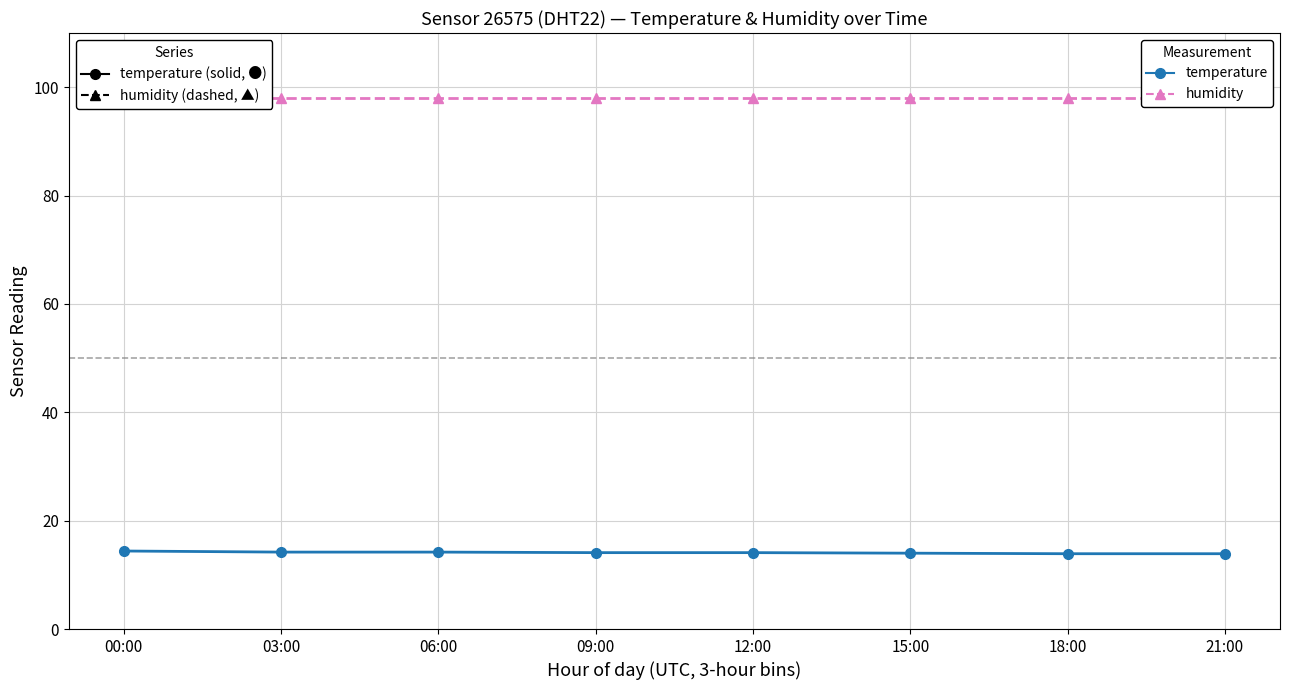

True or false: temperature has more than 0 interior local peaks.

False